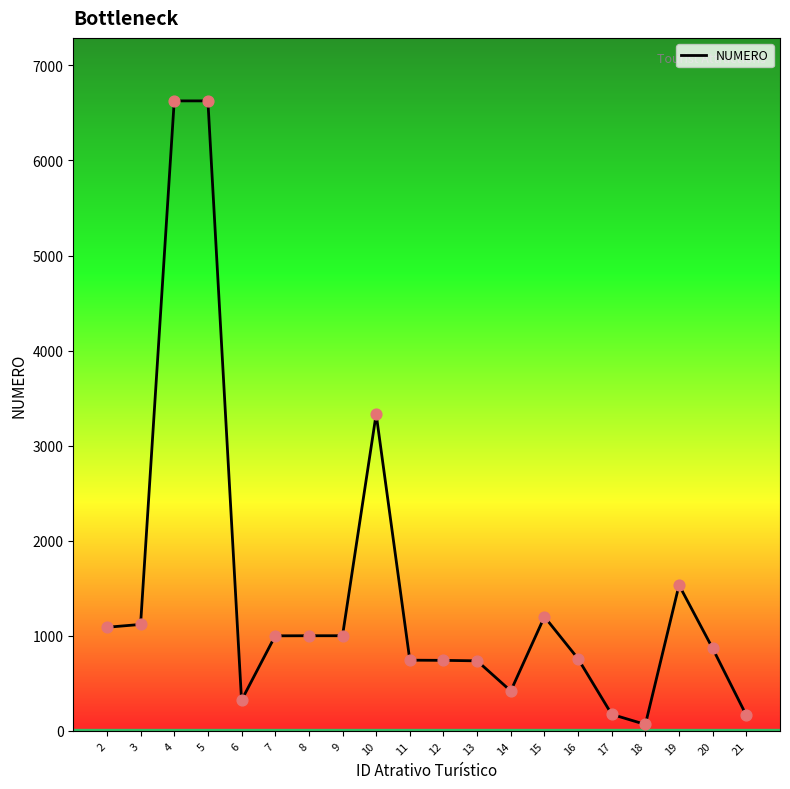

What is the ratio of the value at 19 to the value at 15?

1.3